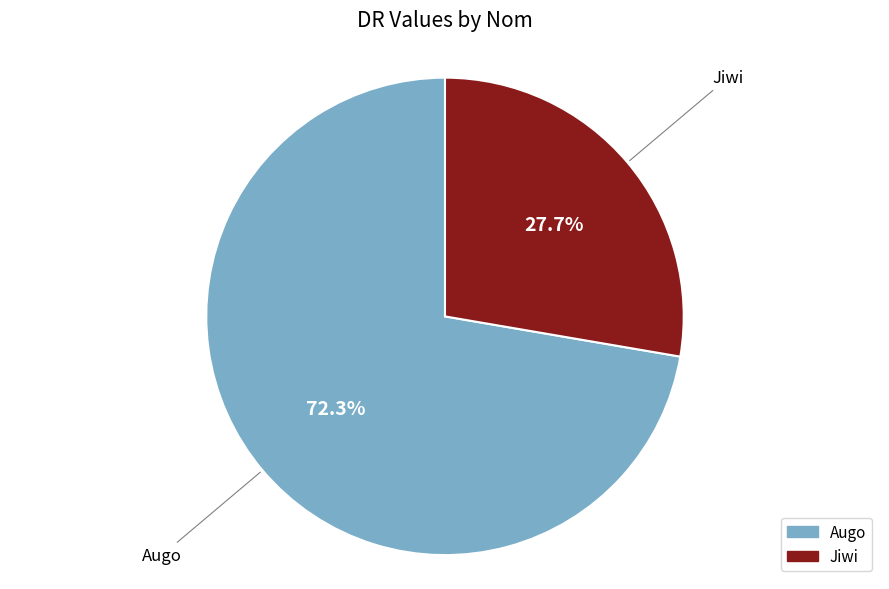

Rank the categories by value from lowest to highest.

Jiwi, Augo